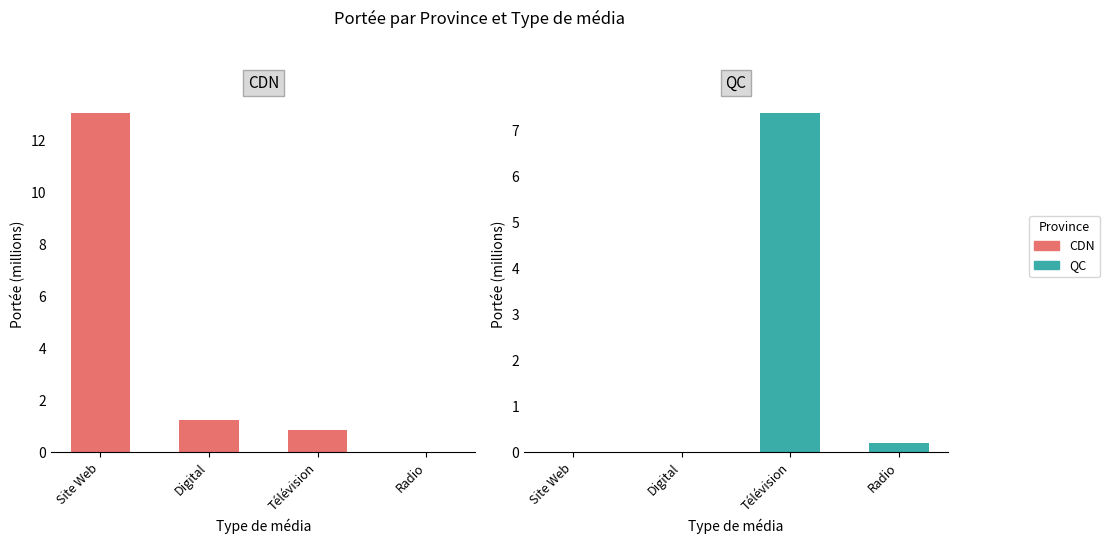

What is the spread (max minus min) of values at Site Web?

13.1